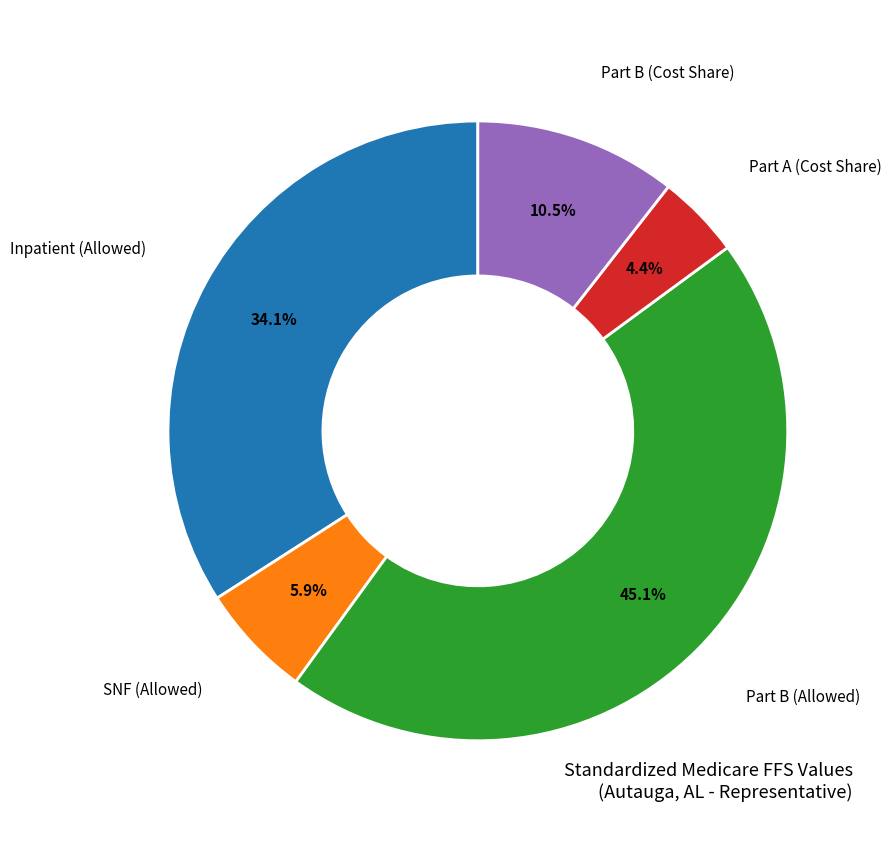

How many segments does this pie chart have?

5